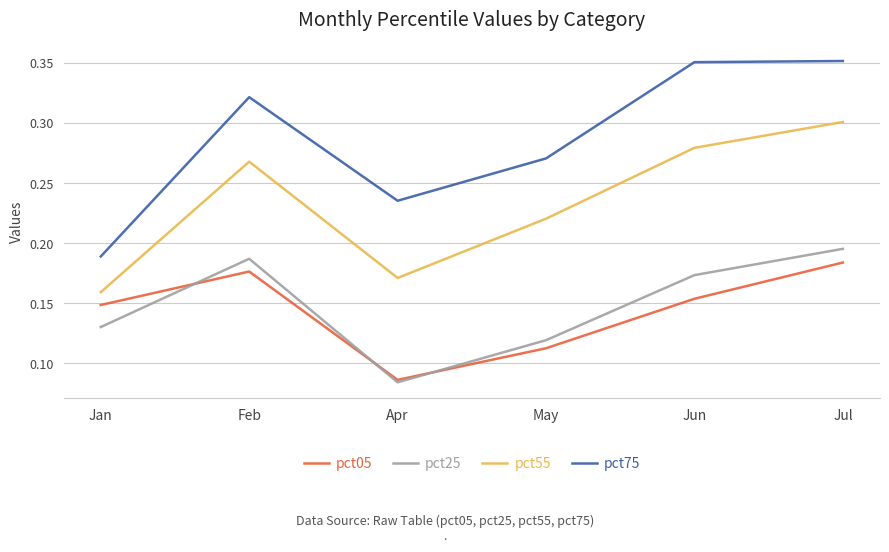

Between Feb and May, which series saw the biggest shift?

pct25